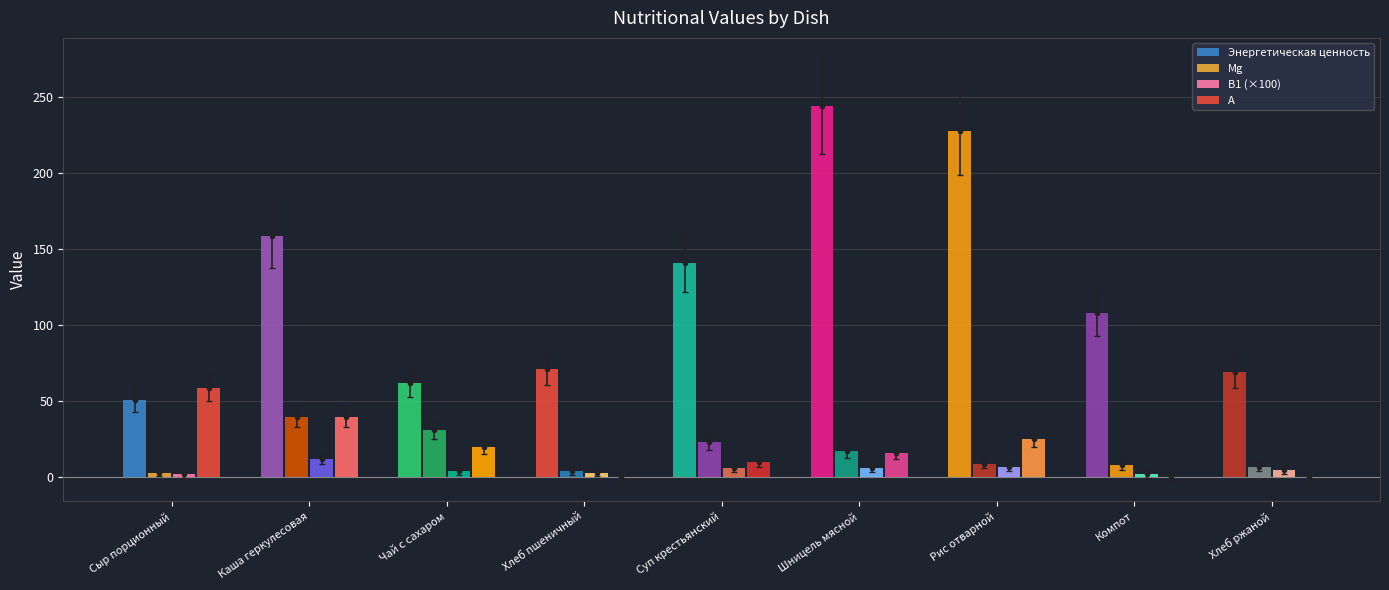

How many groups of bars are there?

9